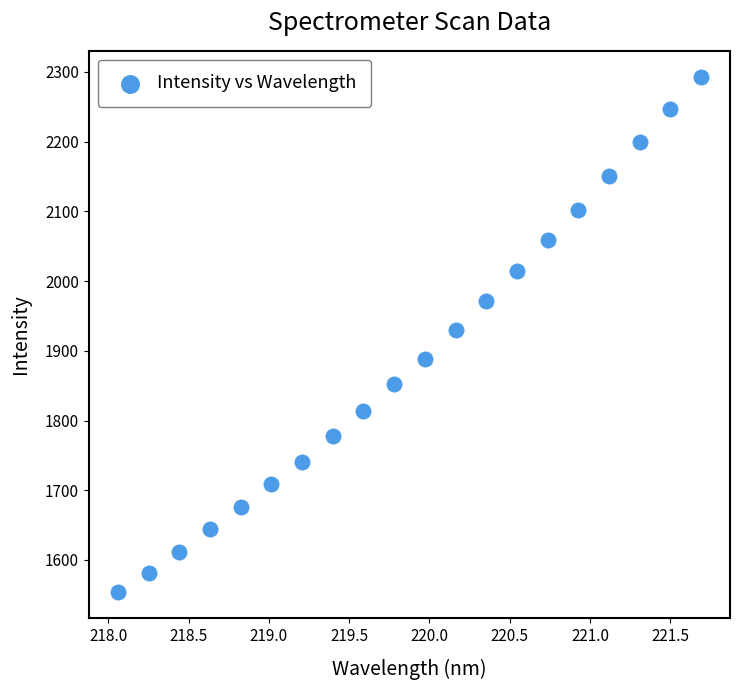

What is the range of X values (max minus min)?

3.6